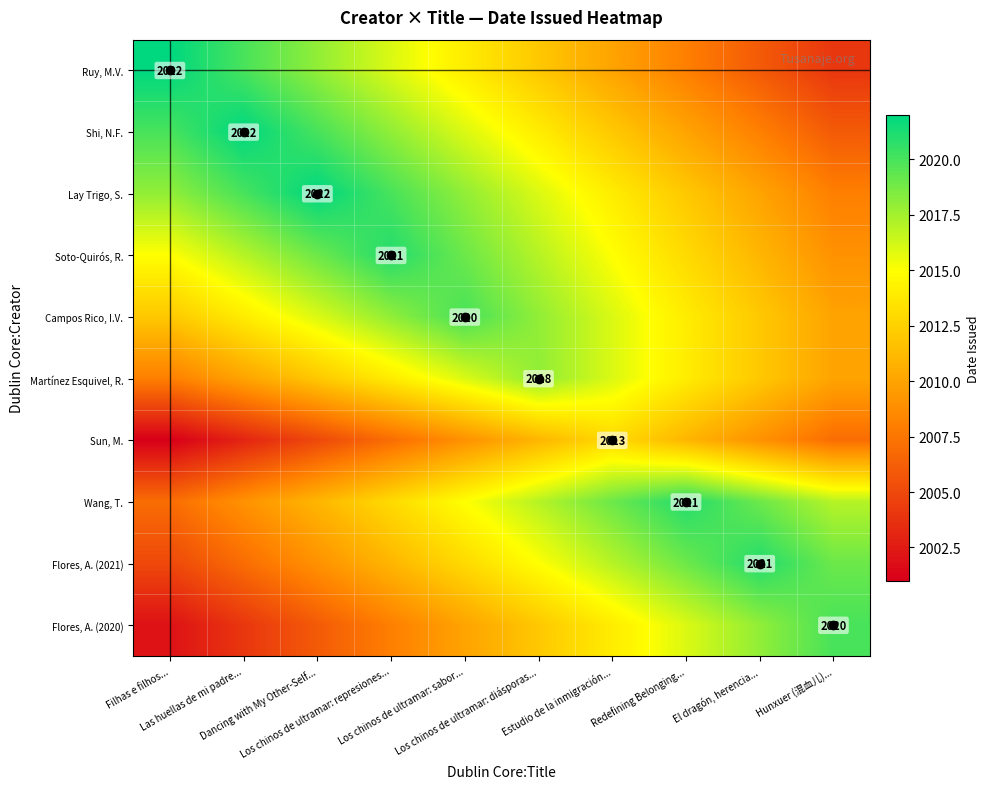

At how many categories does at least one series exceed 2018?

9